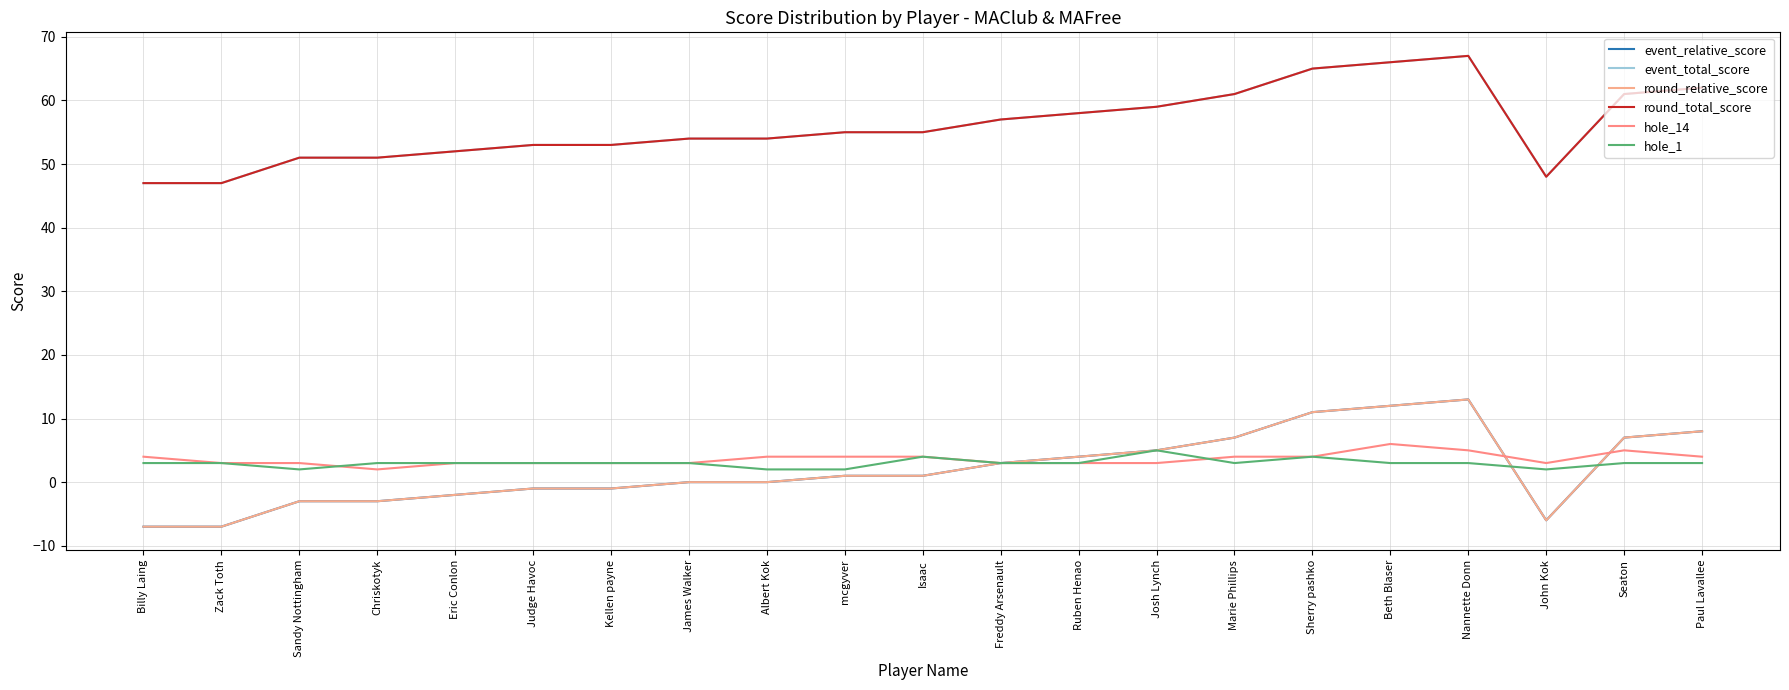

How many interior local valleys does the hole_14 series have?

2